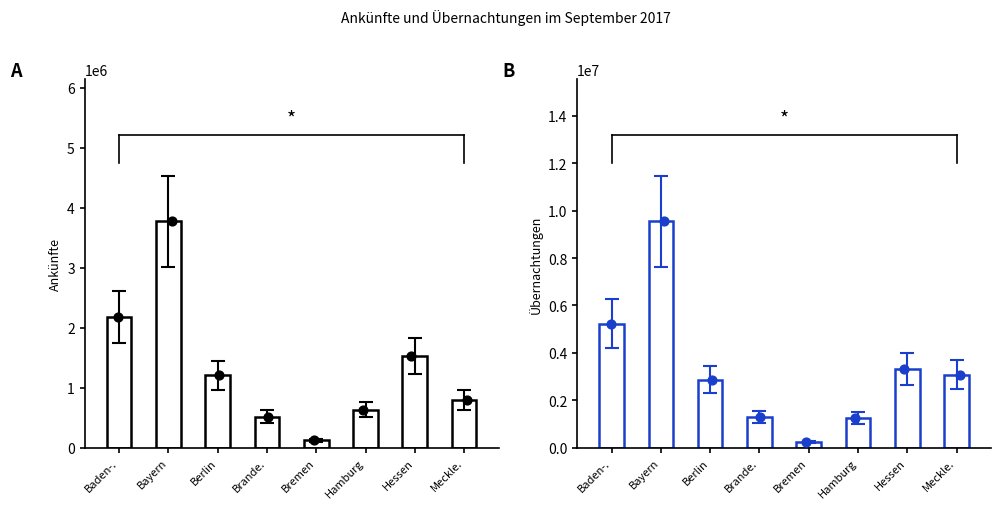

Which series has the largest Y range (max minus min)?

Übernachtungen